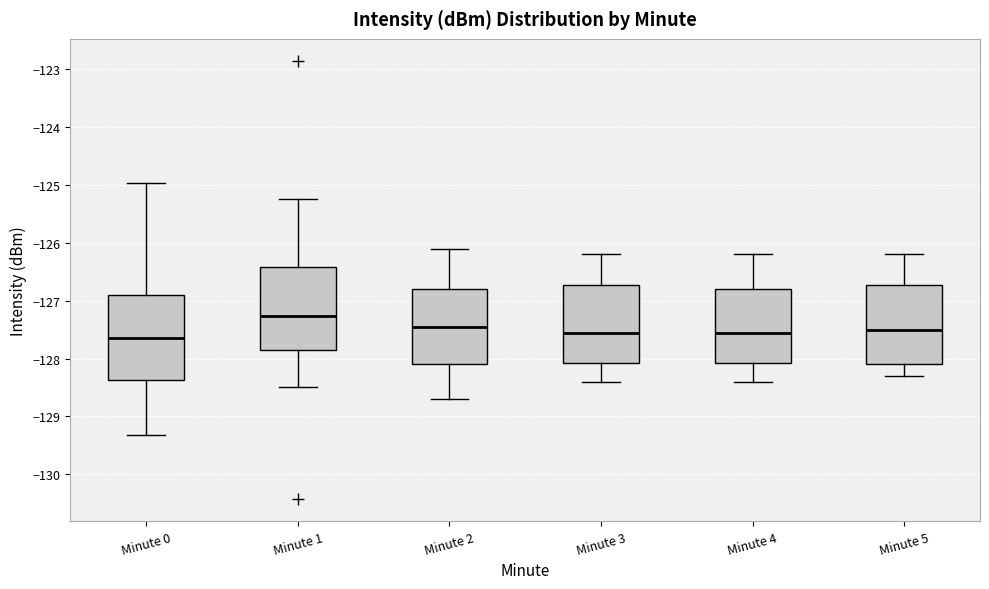

Reading left to right, read every box against the y-axis: the position of its median line, the range the box covers, and the ends of its whiskers. The values are not printed on the chart, so give them approximately, as read against the axis.

Minute 0: median -127.6, box -128.4 to -126.9, whiskers -129.3 to -125.0
Minute 1: median -127.3, box -127.9 to -126.4, whiskers -128.5 to -125.2
Minute 2: median -127.4, box -128.1 to -126.8, whiskers -128.7 to -126.1
Minute 3: median -127.5, box -128.1 to -126.7, whiskers -128.4 to -126.2
Minute 4: median -127.5, box -128.1 to -126.8, whiskers -128.4 to -126.2
Minute 5: median -127.5, box -128.1 to -126.7, whiskers -128.3 to -126.2